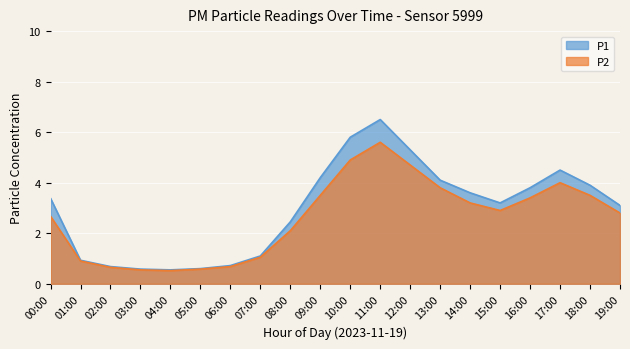

Where is the first local maximum for P1?

11:00